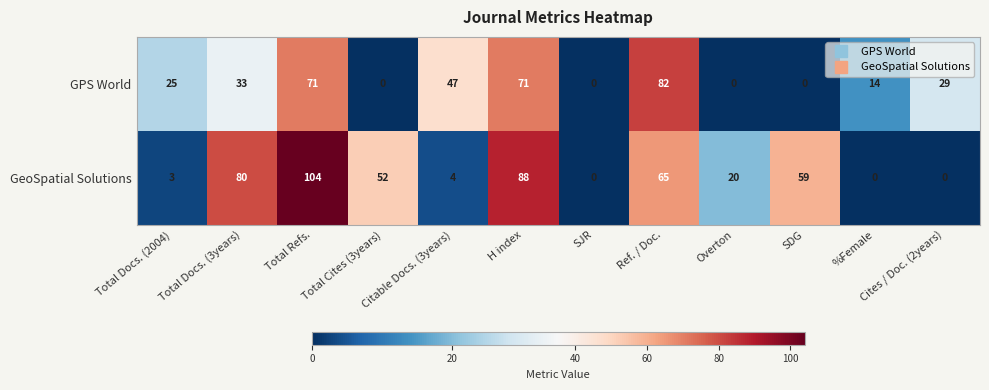

What is the sum of all GPS World values?

372